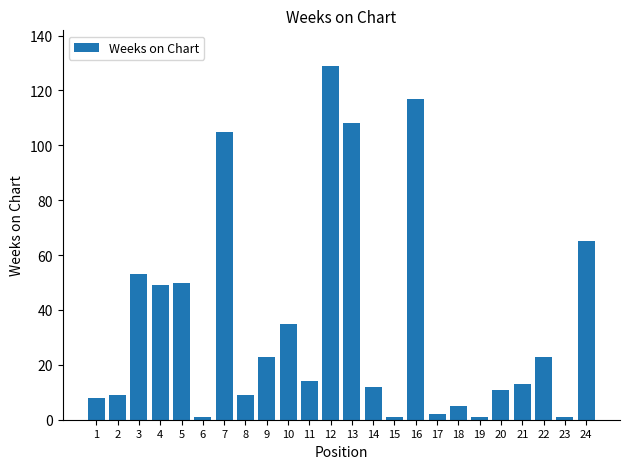

Reading left to right, transcribe all the data shown in this chart.

1=8	2=9	3=53	4=49	5=50	6=1	7=105	8=9	9=23	10=35	11=14	12=129	13=108	14=12	15=1	16=117	17=2	18=5	19=1	20=11	21=13	22=23	23=1	24=65